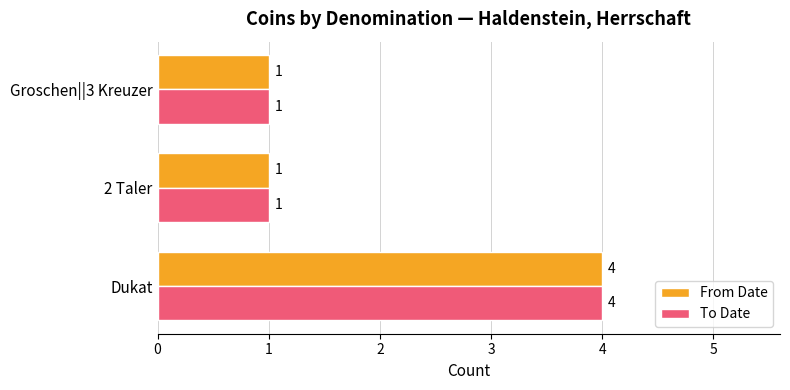

How many From Date values are between 1 and 4?

3